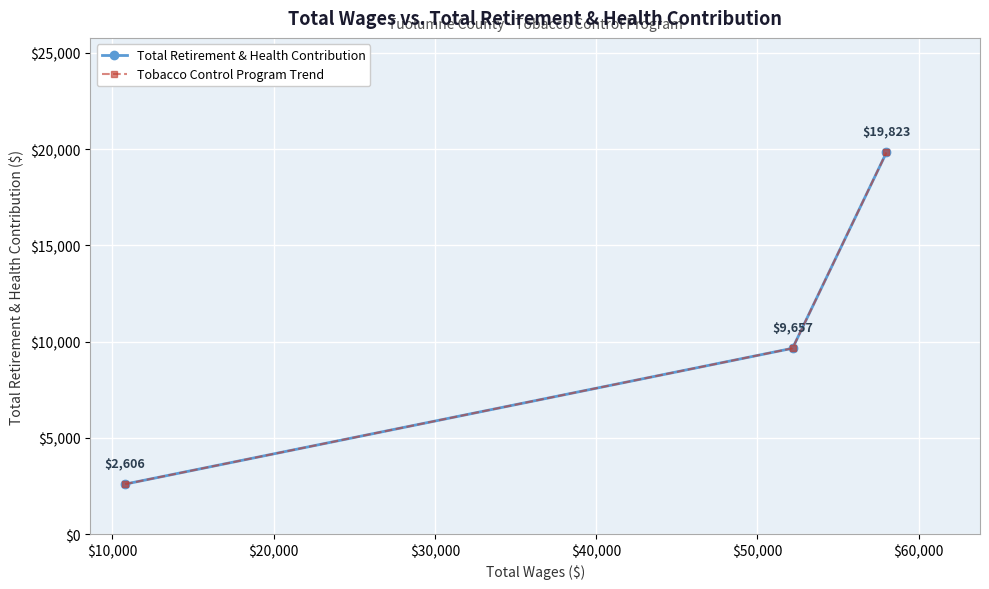

What is the average value of the Total Retirement & Health Contribution series?

10695